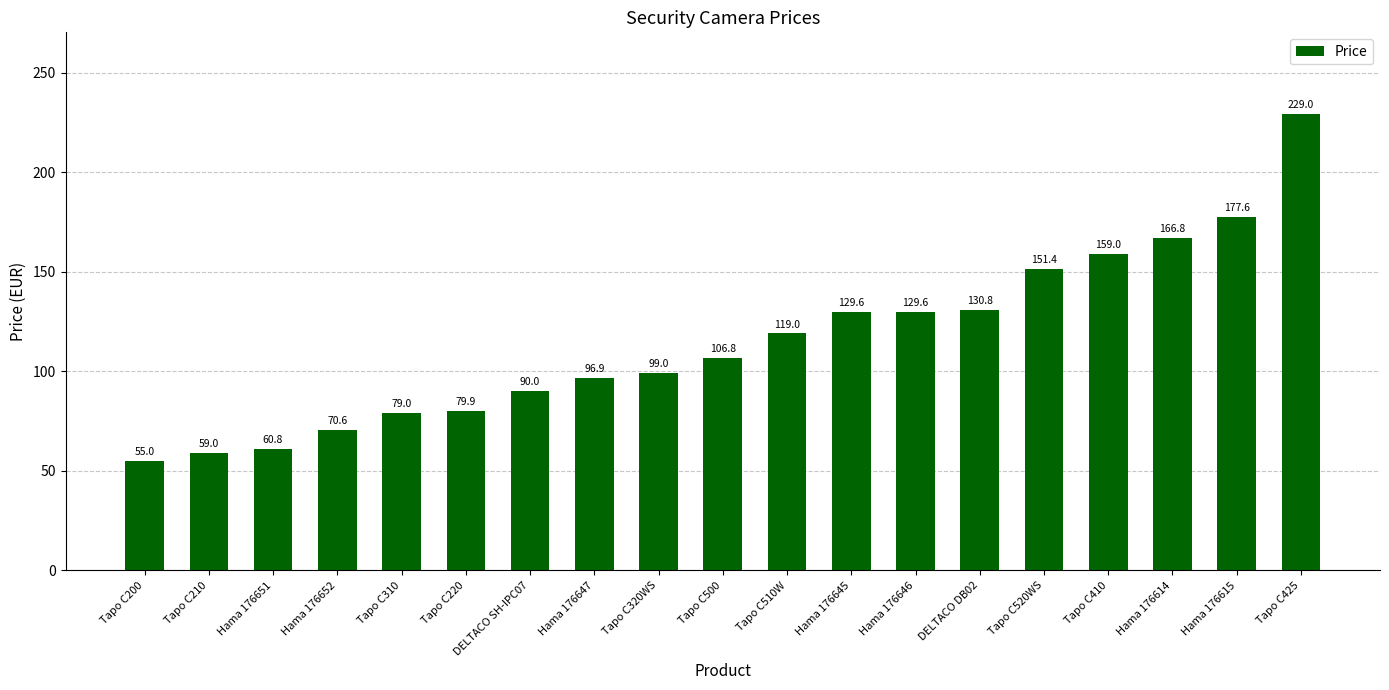

How many data points are less than 106?

9